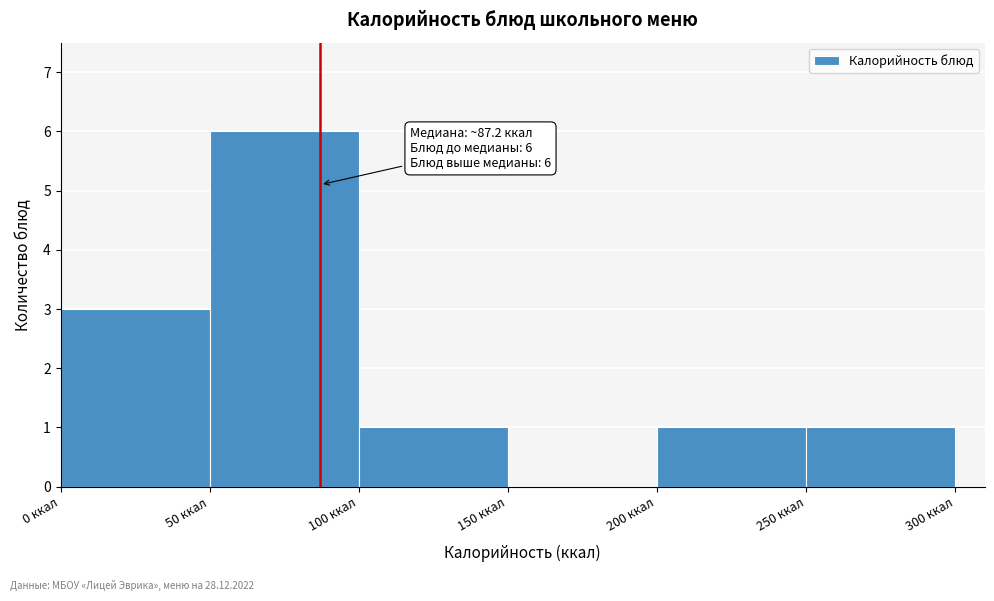

Which range on the x-axis has the tallest bar?

50 to 100